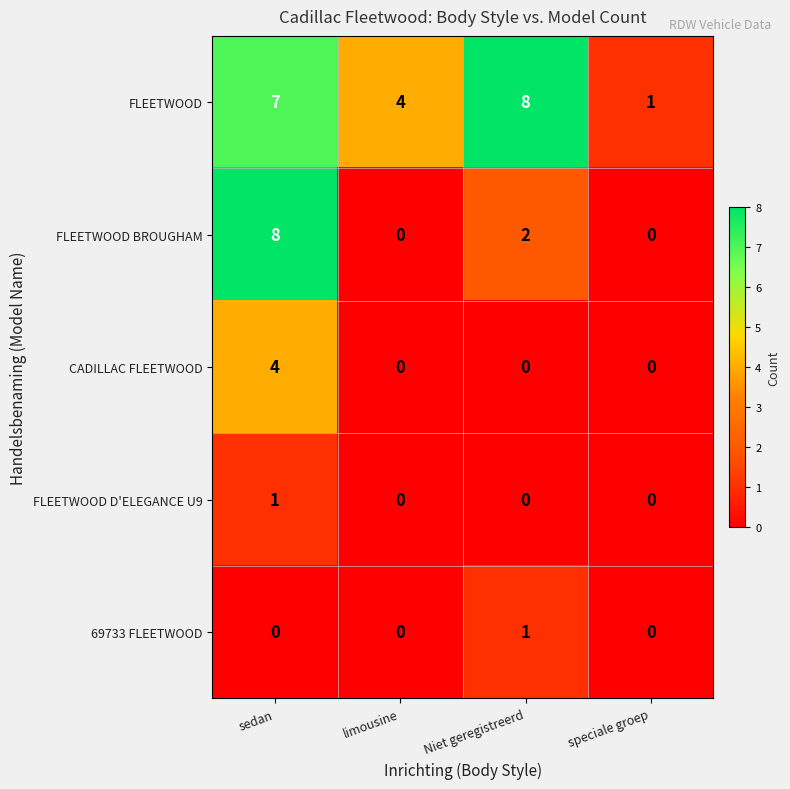

Is it true that 69733 FLEETWOOD equals 0 at sedan?

True